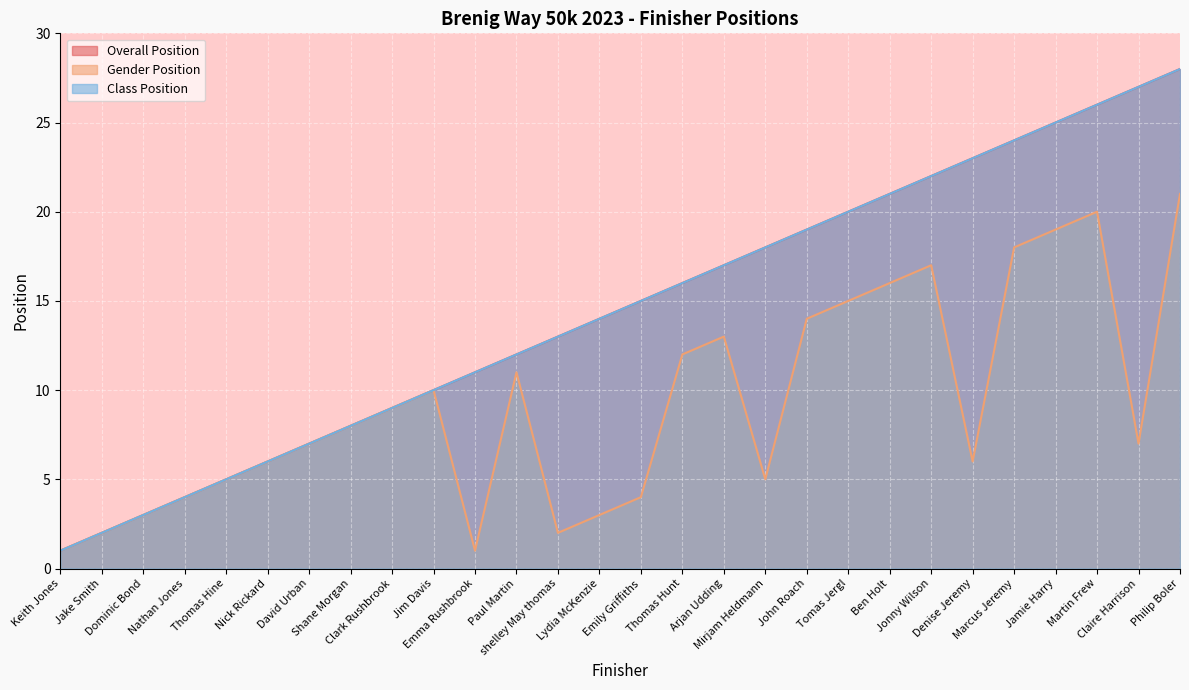

Reading right to left, list all the values displayed in this chart.

Overall Position: 28	27	26	25	24	23	22	21	20	19	18	17	16	15	14	13	12	11	10	9	8	7	6	5	4	3	2	1
Gender Position: 21	7	20	19	18	6	17	16	15	14	5	13	12	4	3	2	11	1	10	9	8	7	6	5	4	3	2	1
Class Position: 28	27	26	25	24	23	22	21	20	19	18	17	16	15	14	13	12	11	10	9	8	7	6	5	4	3	2	1